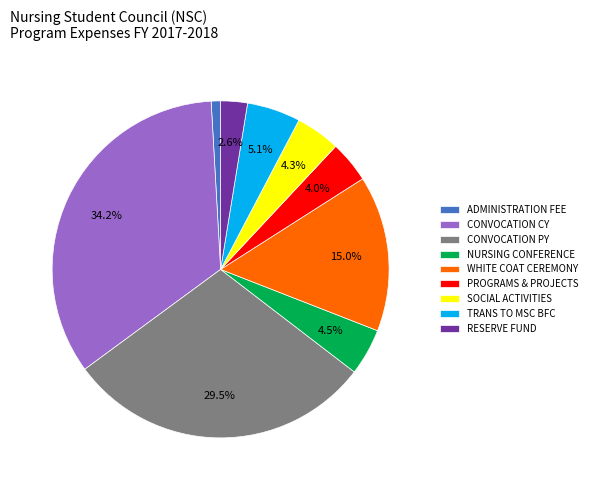

How many segments does this pie chart have?

9